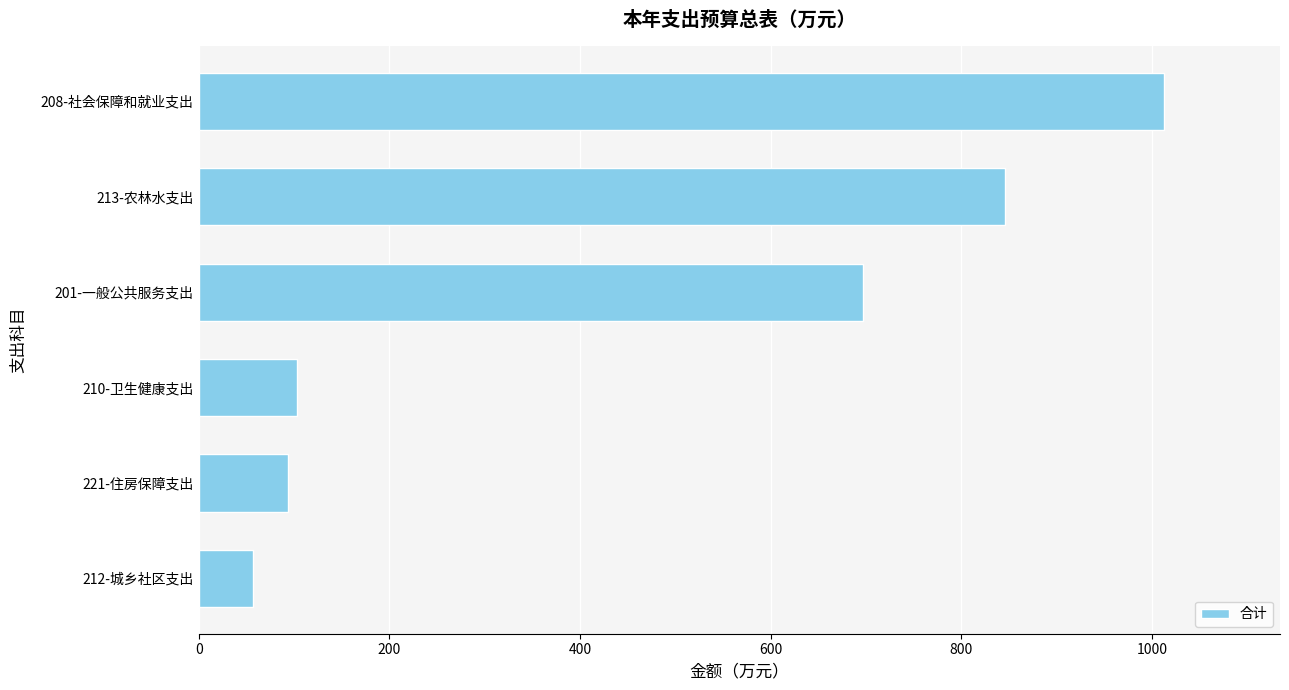

The chart shows a value of 695.8 at 208-社会保障和就业支出. True or false?

False